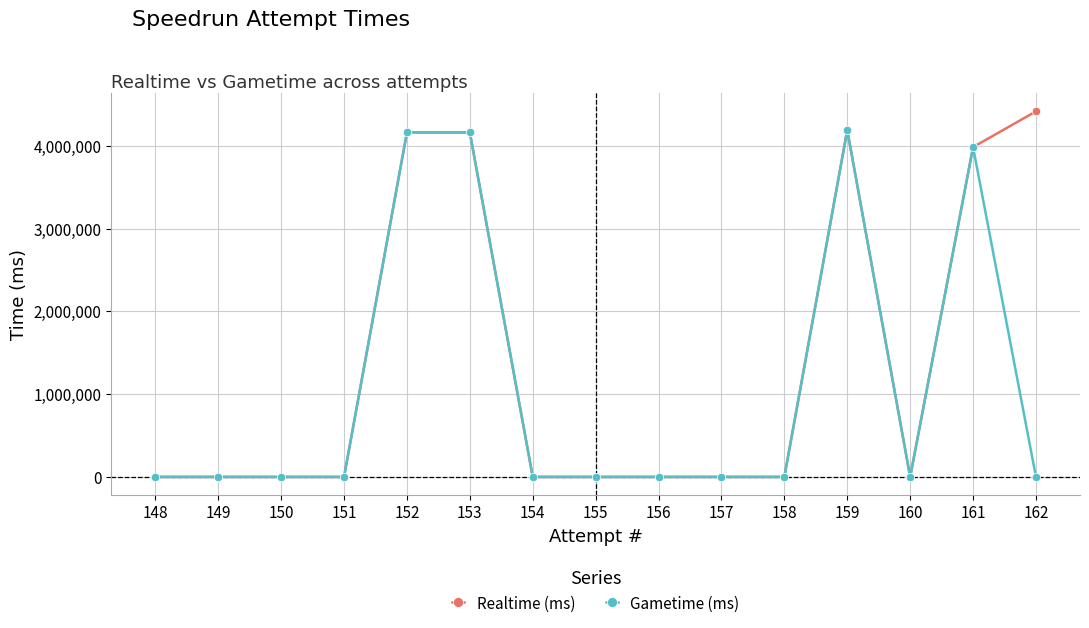

Which label corresponds to the smallest value in the chart?

160